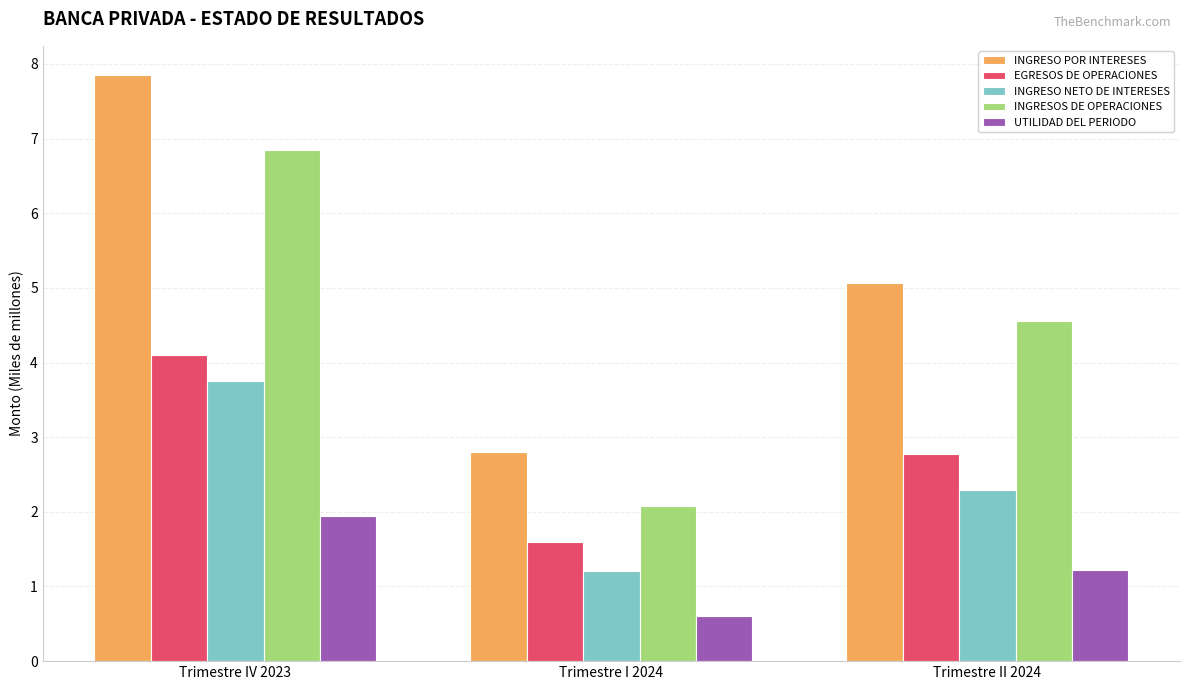

At which category does the chart reach its peak across all series?

Trimestre IV 2023